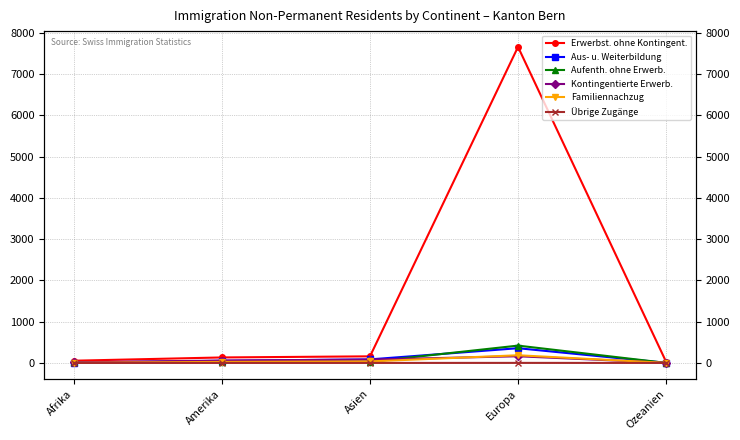

What are all the series names shown in the legend?

Erwerbst. ohne Kontingent., Aus- u. Weiterbildung, Aufenth. ohne Erwerb., Kontingentierte Erwerb., Familiennachzug, Übrige Zugänge